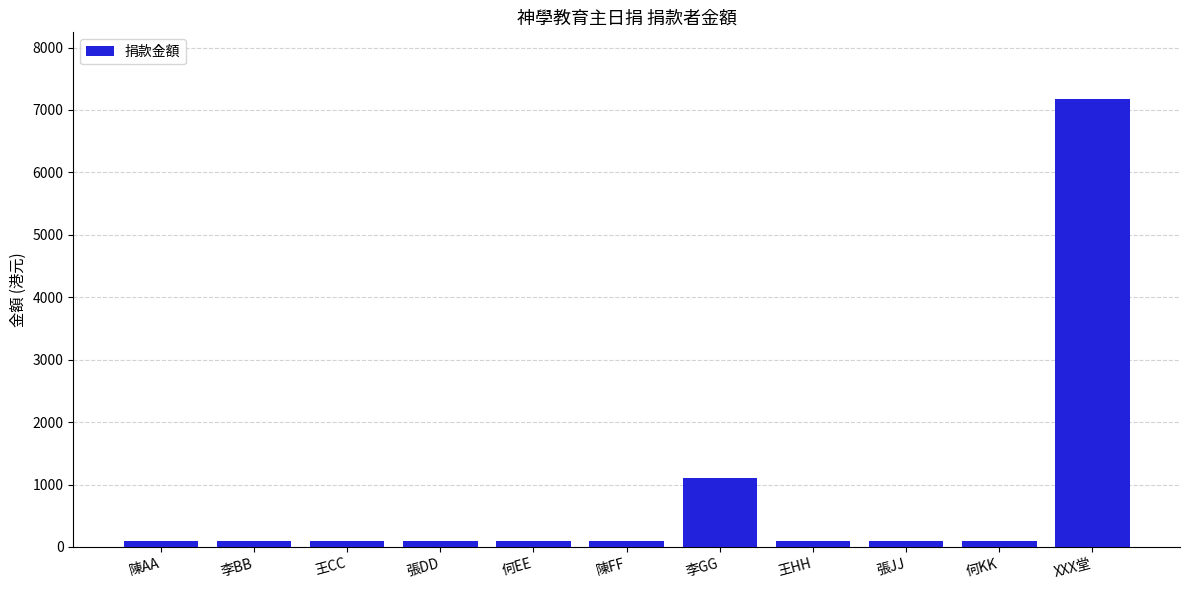

Reading left to right, extract all data points from this chart.

100	100	100	100	100	100	1100	100	100	100	7168